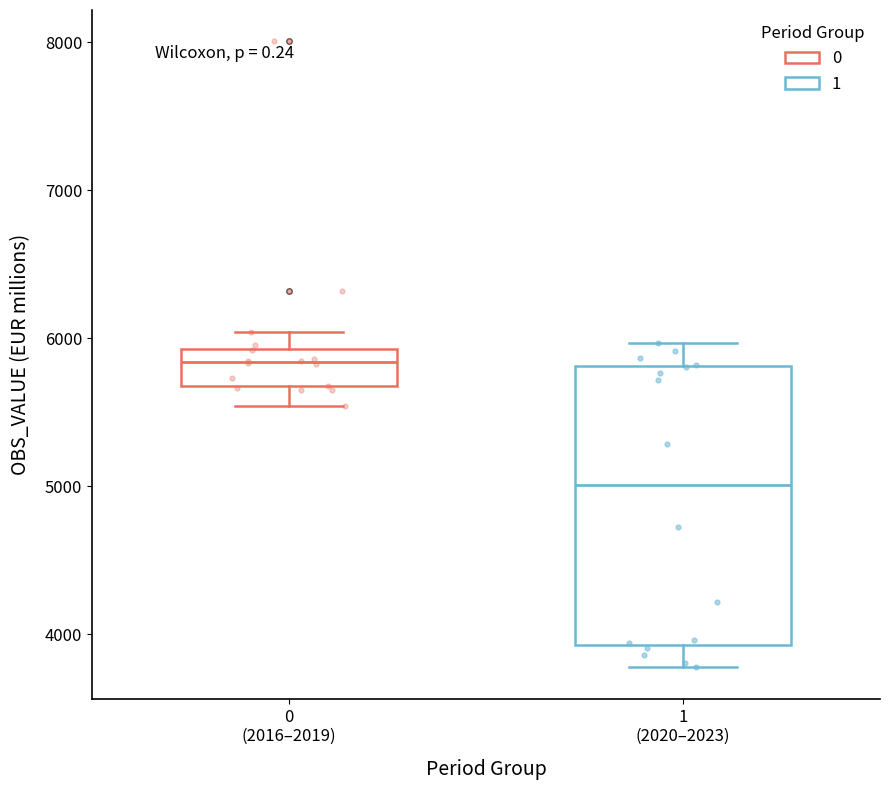

Reading left to right, transcribe this box plot: for each box, give where its median line is, the range the box spans, and where its two whiskers end, as read against the y-axis. The values are not printed on the chart, so give them approximately, as read against the axis.

0 (2016–2019): median 5800, box 5700 to 5900, whiskers 5500 to 6000
1 (2020–2023): median 5000, box 3900 to 5800, whiskers 3800 to 6000